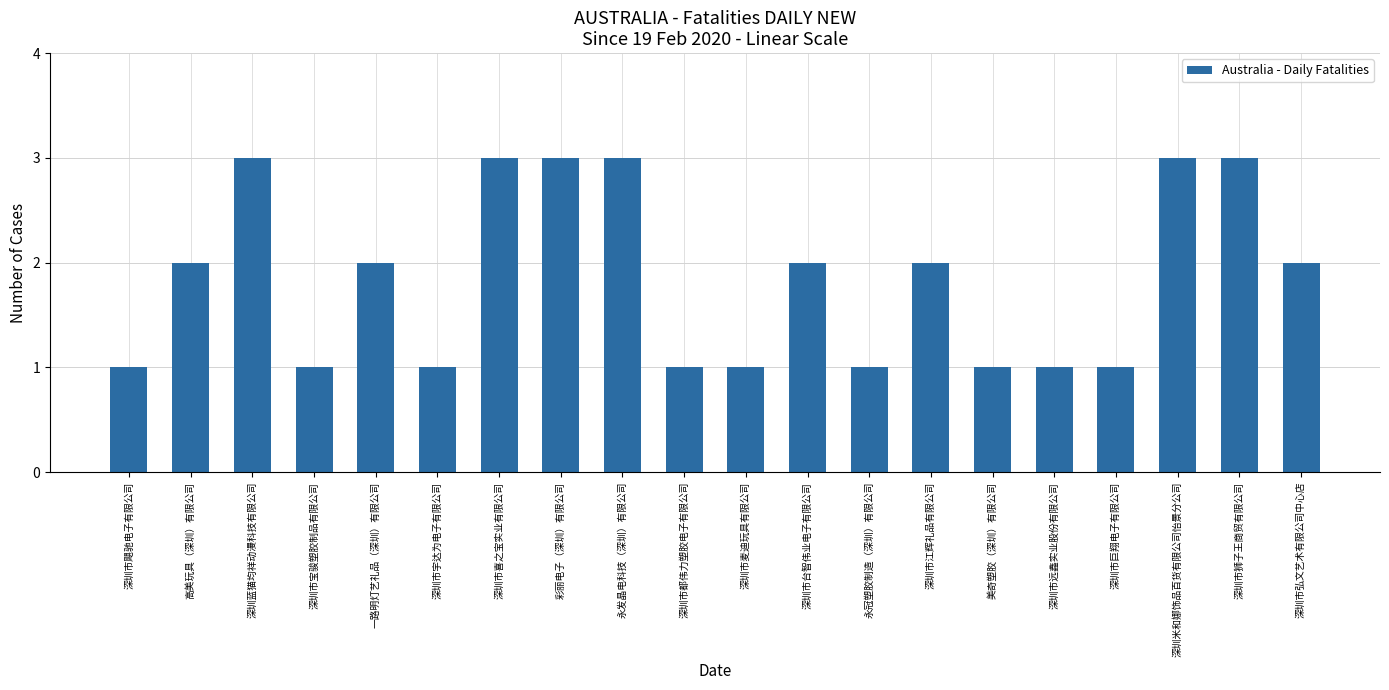

How many series are shown in this chart?

1